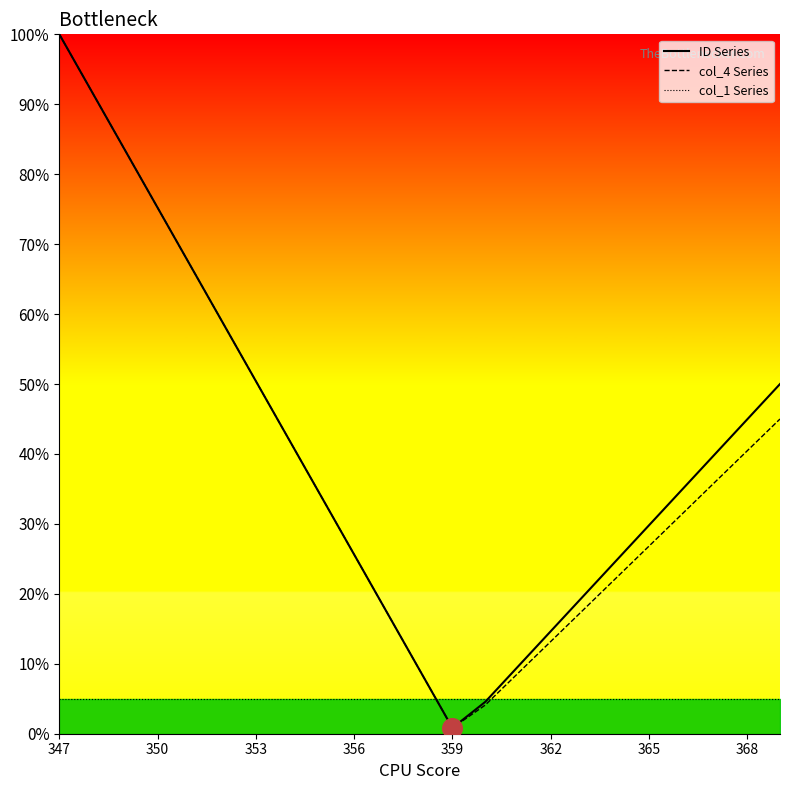

What is the total value across all series at 368?

90.4